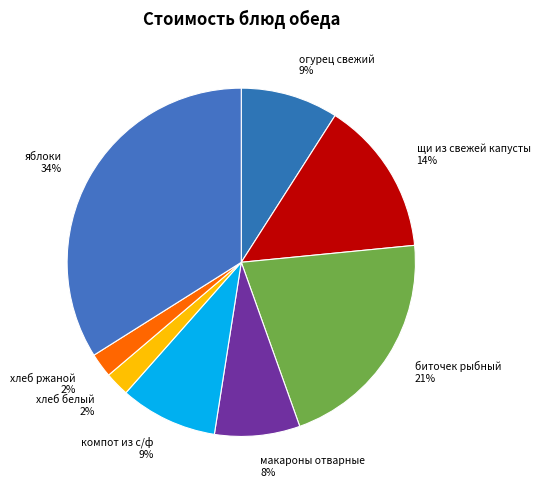

How many slices are in this pie chart?

8